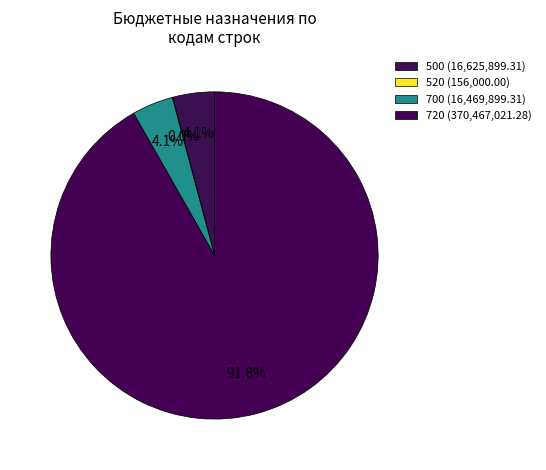

What is the change in value from 700 to 720?

+353997122.0